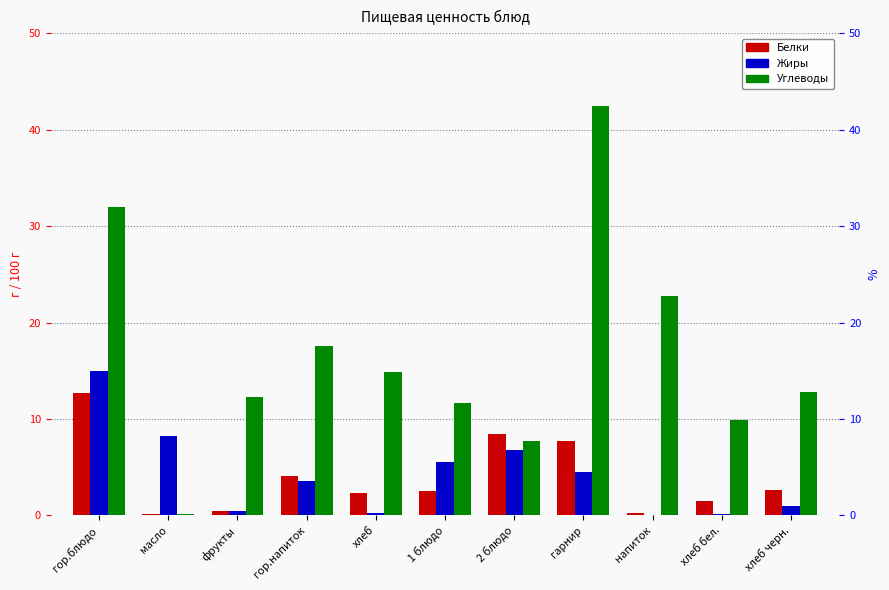

What is the total value across all series at масло?

8.4